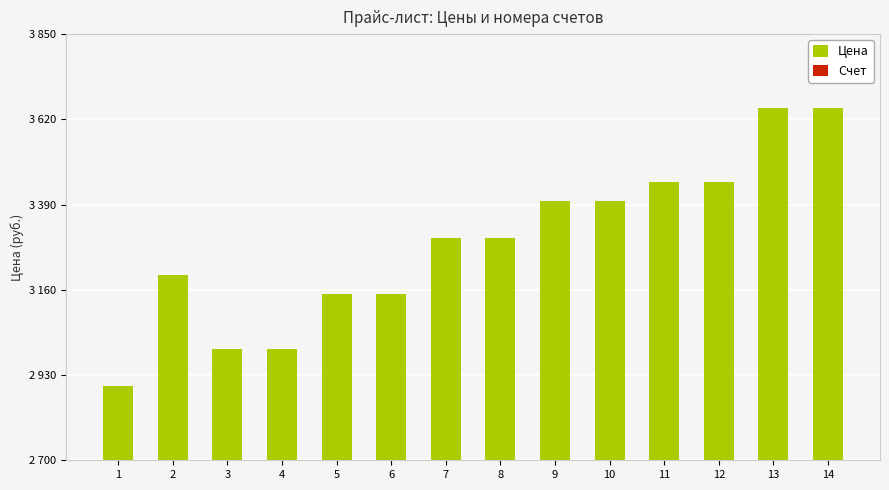

Rank the categories by Цена value from lowest to highest.

1, 3, 4, 5, 6, 2, 7, 8, 9, 10, 11, 12, 13, 14